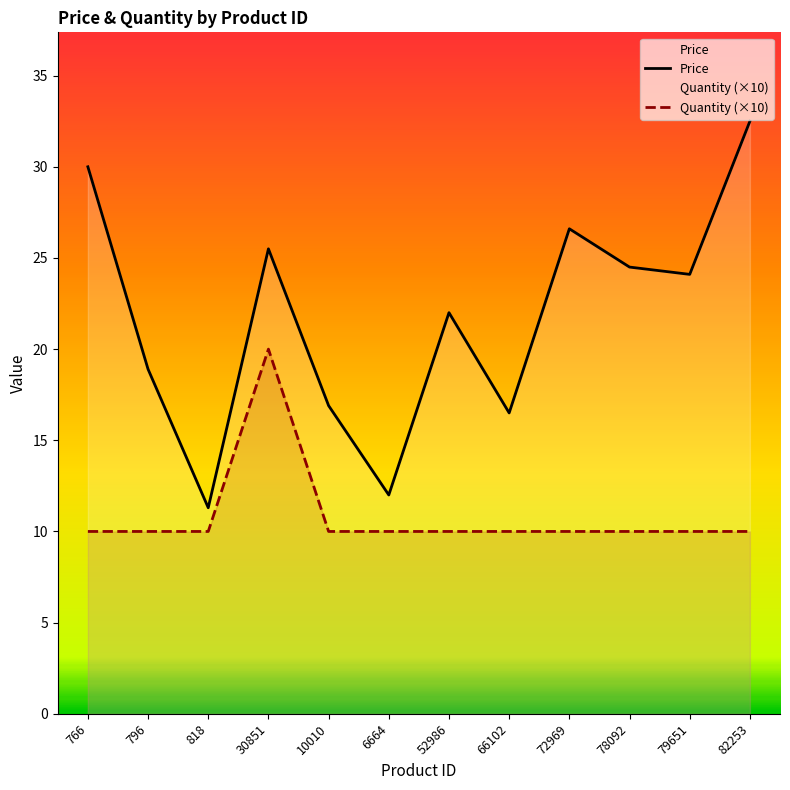

The value of Quantity (×10) at 66102 is 13.0. True or false?

False